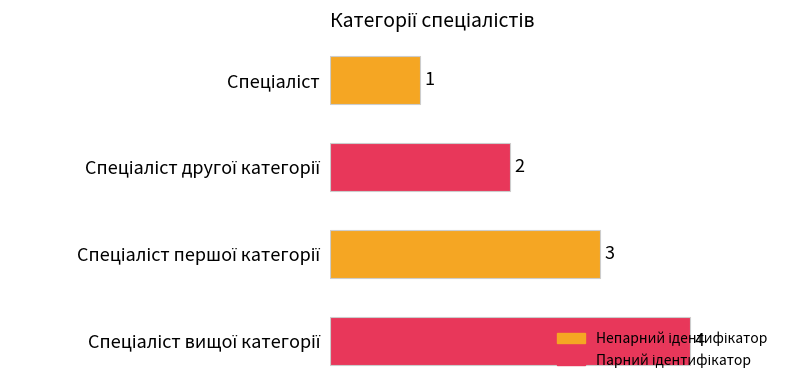

What is the greatest value displayed?

4